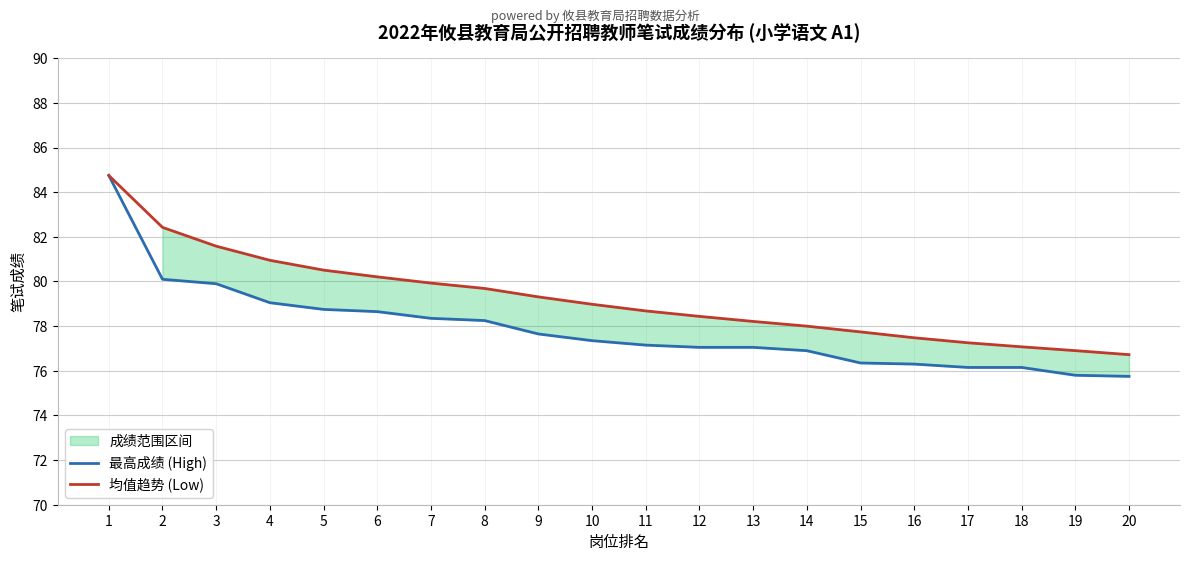

What is the spread (max minus min) of values at 20?

1.0